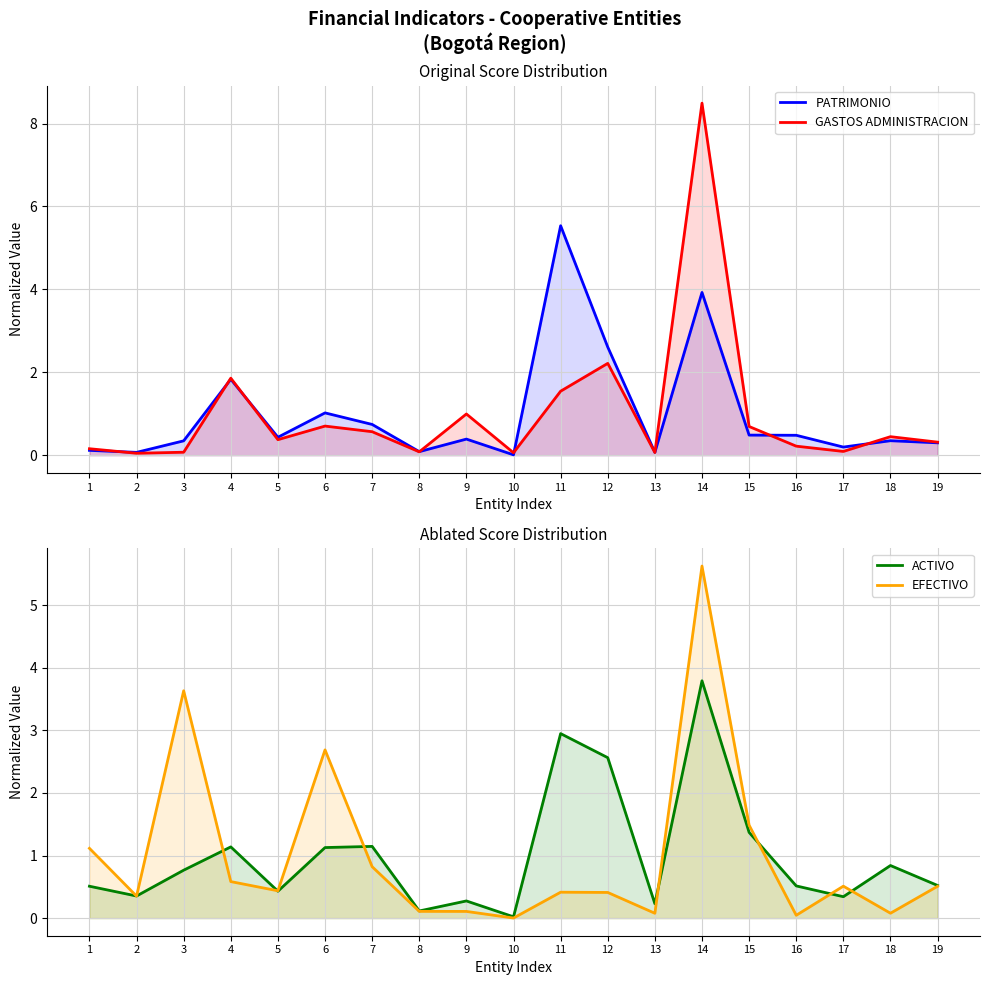

What is the value of the PATRIMONIO point at the 13th from the left?

0.1